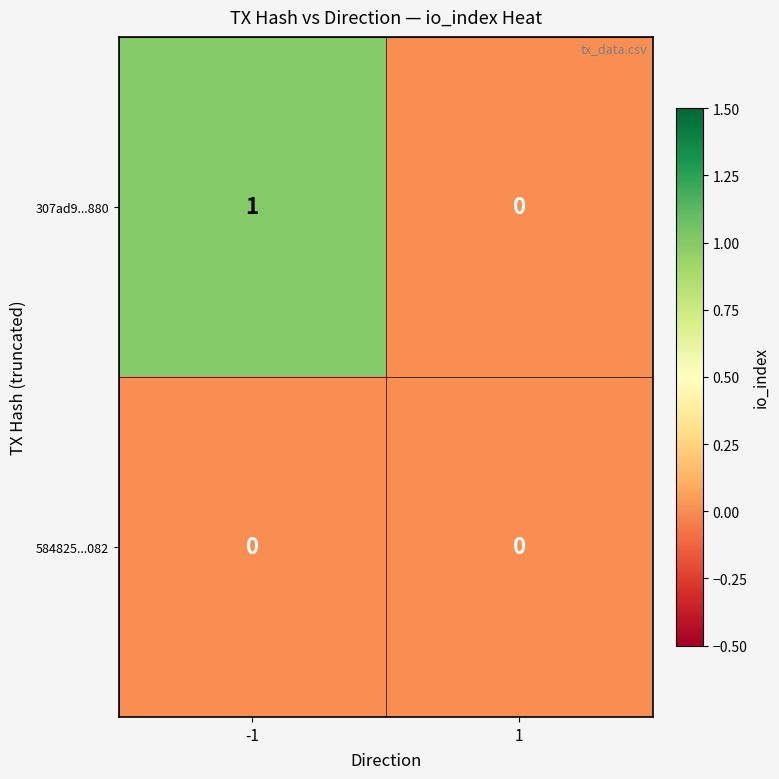

At -1, list the series in order from largest to smallest.

307ad9...880, 584825...082